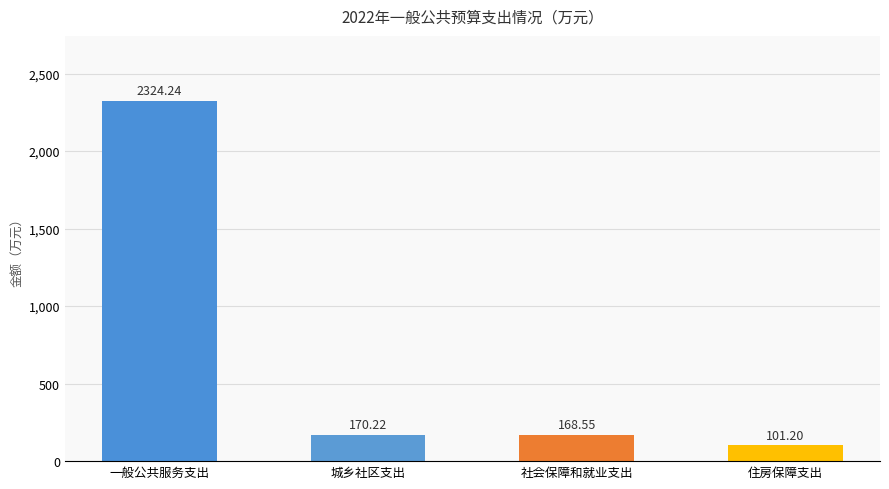

Between 住房保障支出 and 城乡社区支出, which is larger?

城乡社区支出